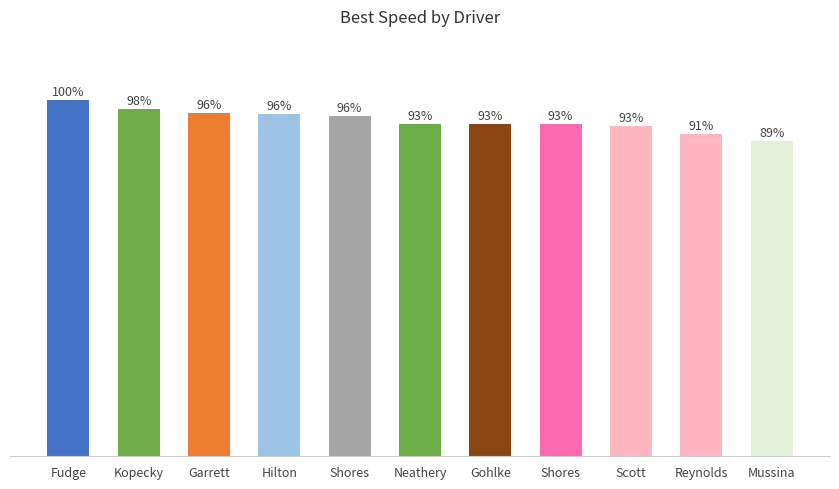

Between Gohlke and Kopecky, which is larger?

Kopecky